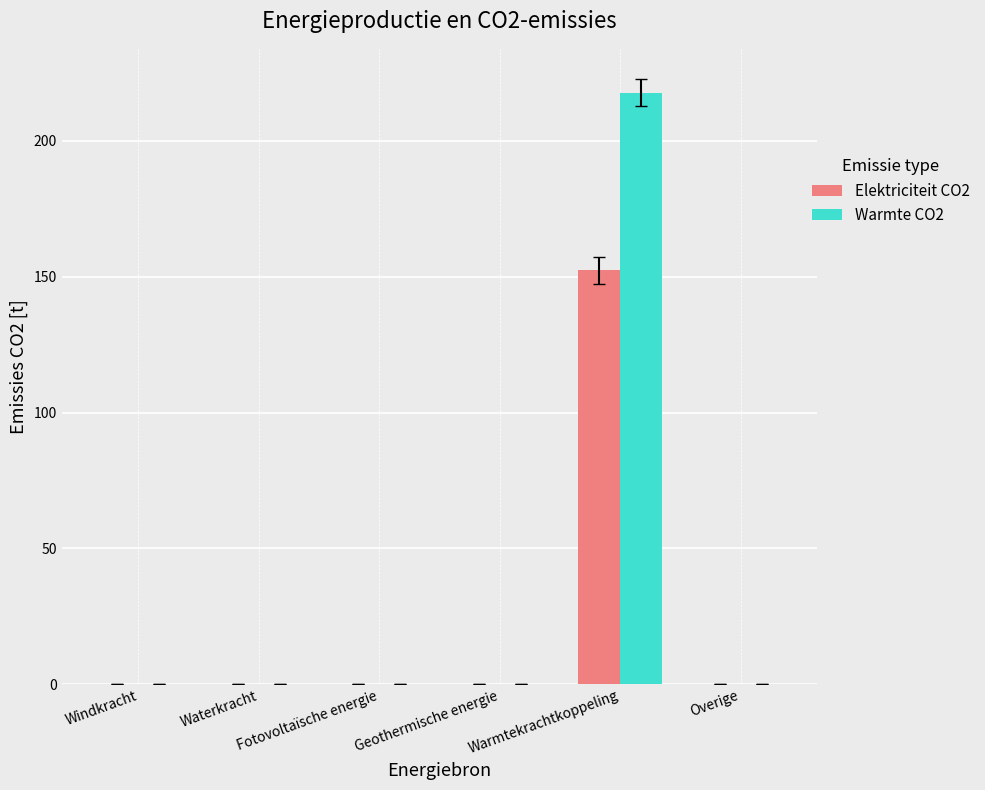

The Elektriciteit CO2 series shows 0.0 at Overige. True or false?

True